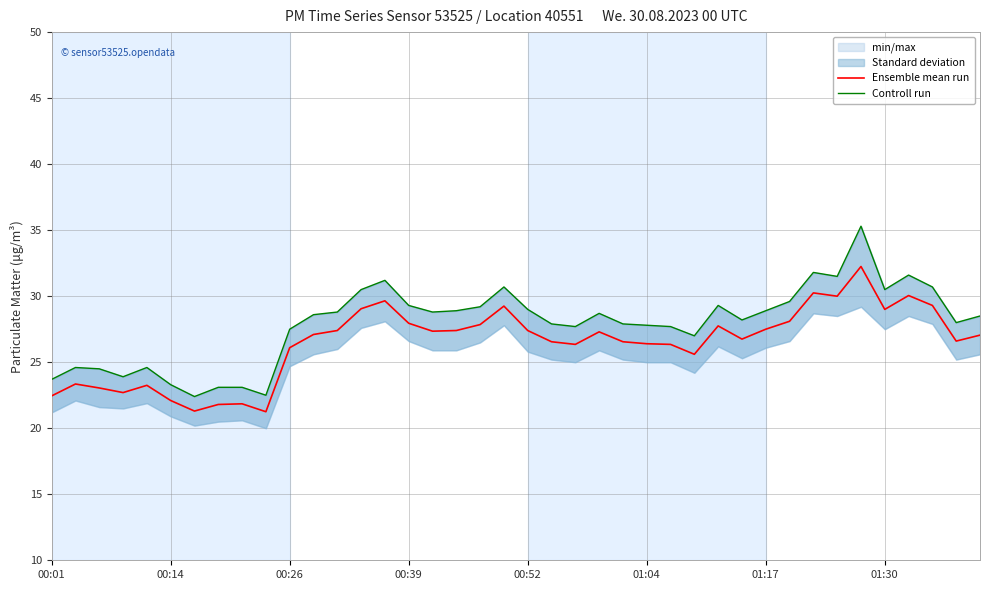

What is the label of the 27th point from the left?

26